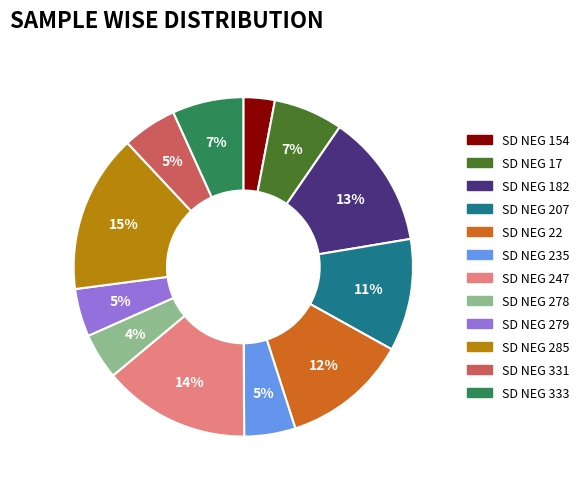

To the nearest percent, what is the average slice percentage?

8%